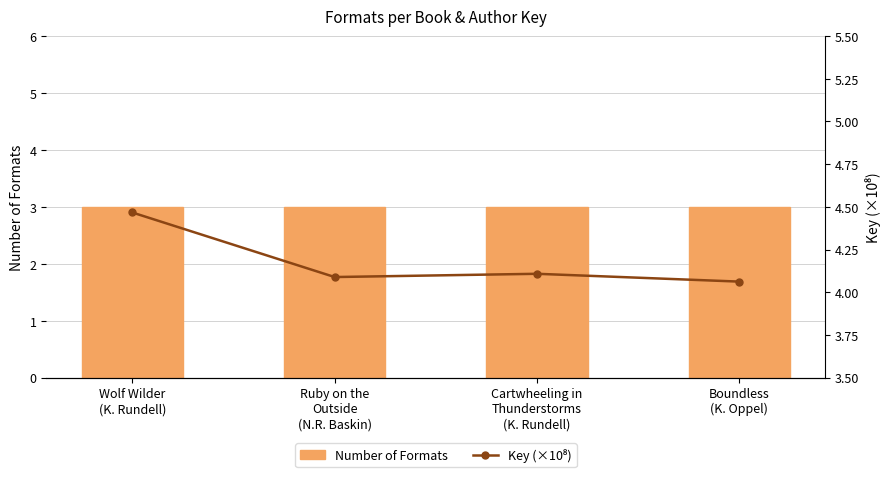

How many data points does each series have?

4